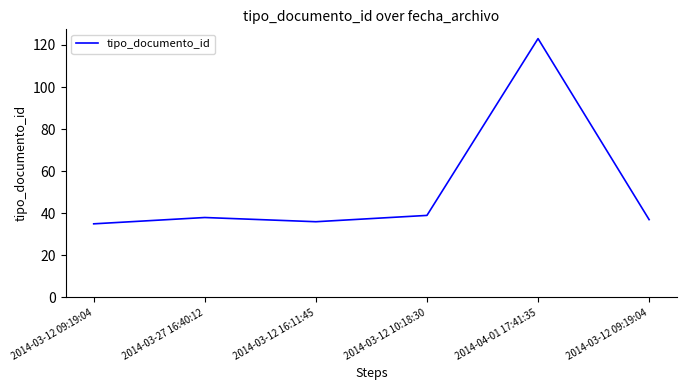

What is the value of the 3rd point from the left?

36